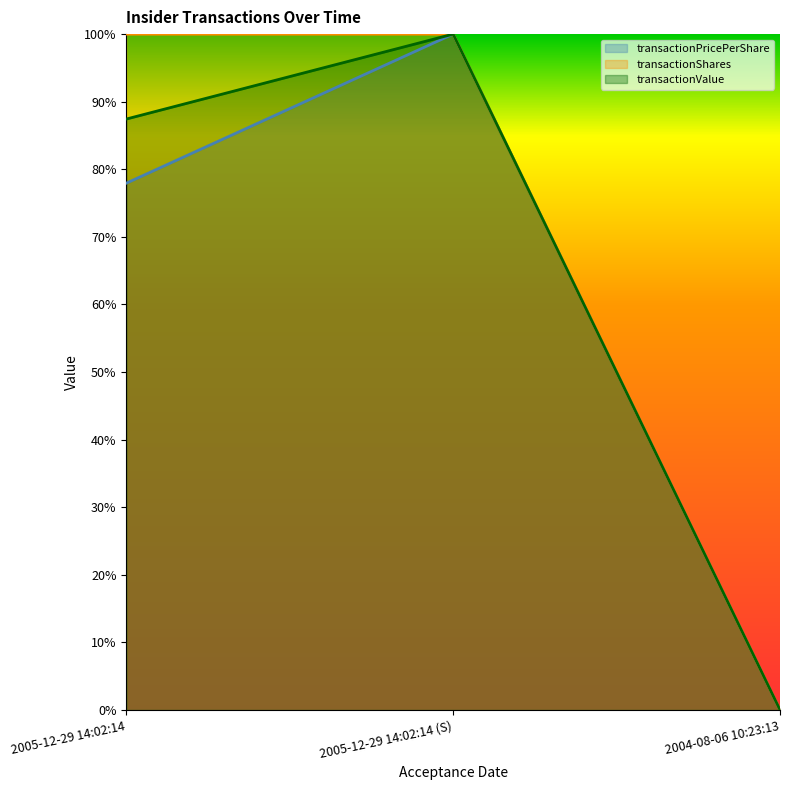

Is it true that transactionValue equals 100.0 at 2005-12-29 14:02:14 (S)?

True